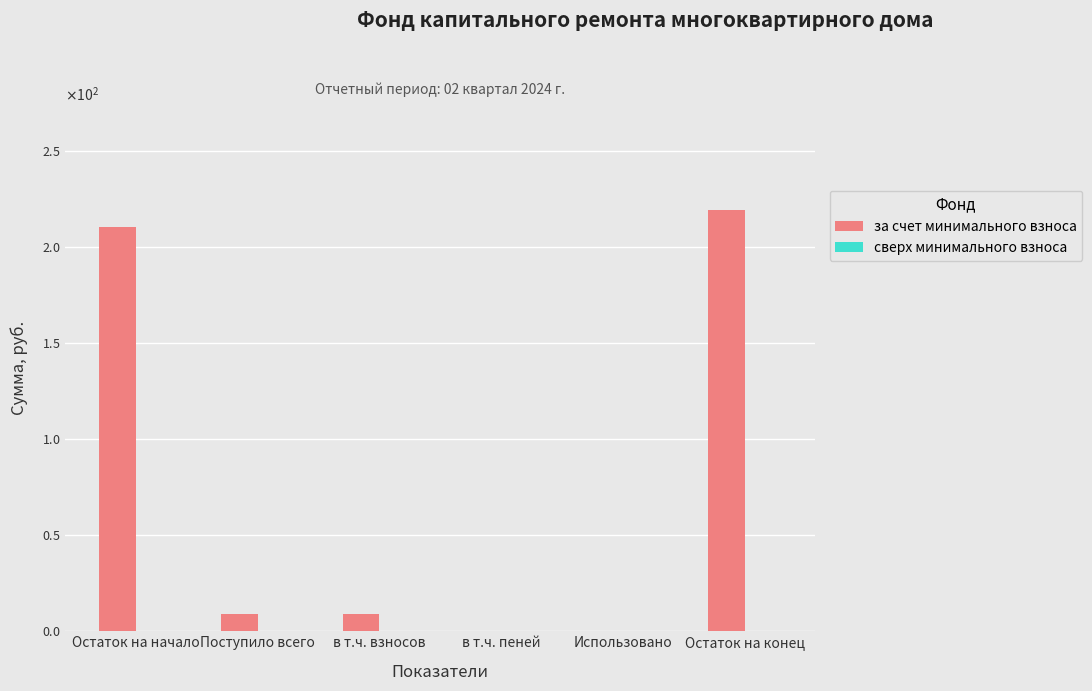

Reading right to left, list all the values displayed in this chart.

за счет минимального взноса: 219.2	0.0	0.0	9.1	9.1	210.2
сверх минимального взноса: 0.0	0.0	0.0	0.0	0.0	0.0